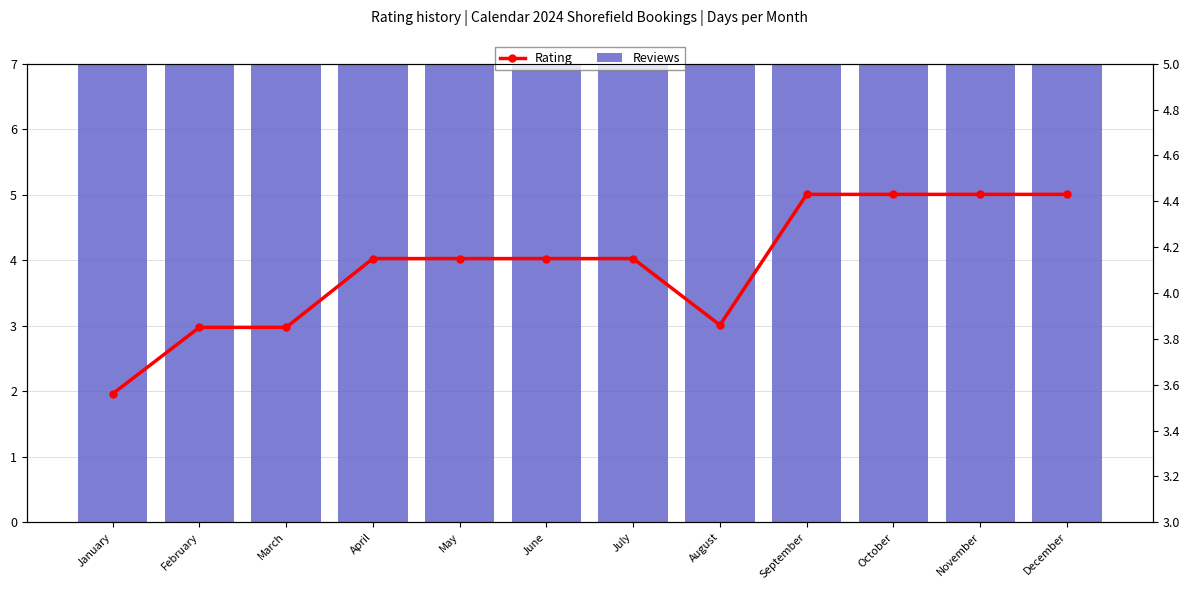

How many groups of bars are there?

12